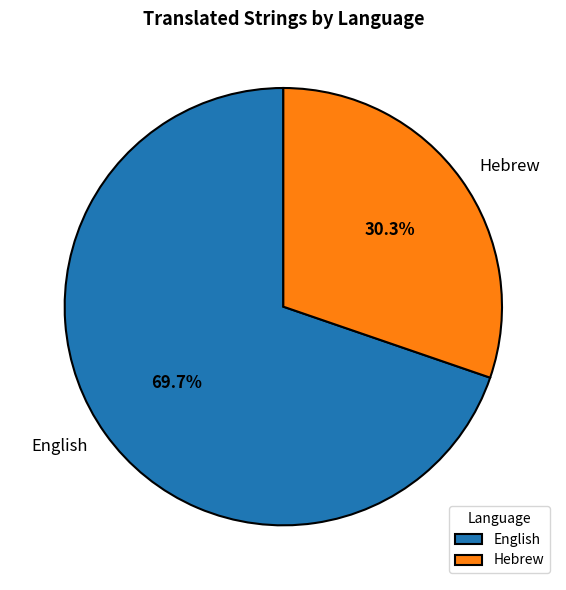

What portion of the pie excludes English?

30.3%